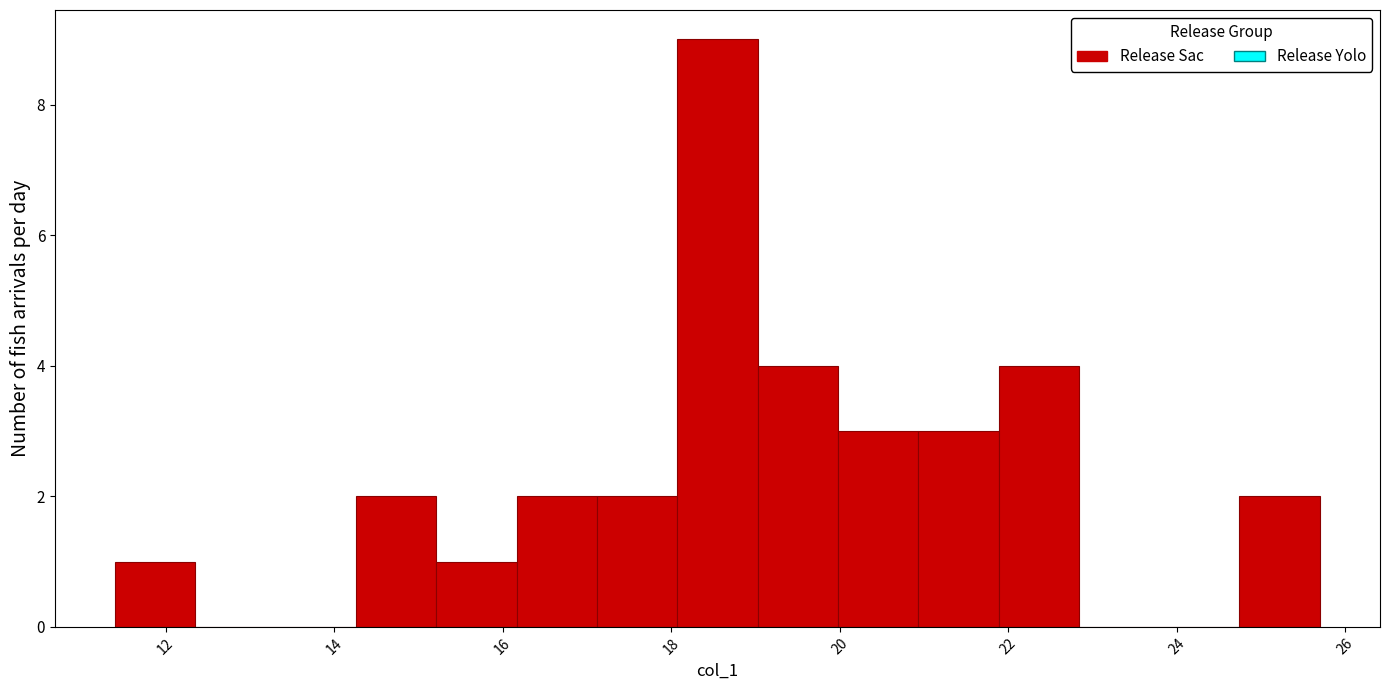

What is the height of the bar covering 16.2 to 17.2 on the x-axis? Neither the bar edges nor the heights are printed on the chart, so give them approximately, as read against the axes.

2